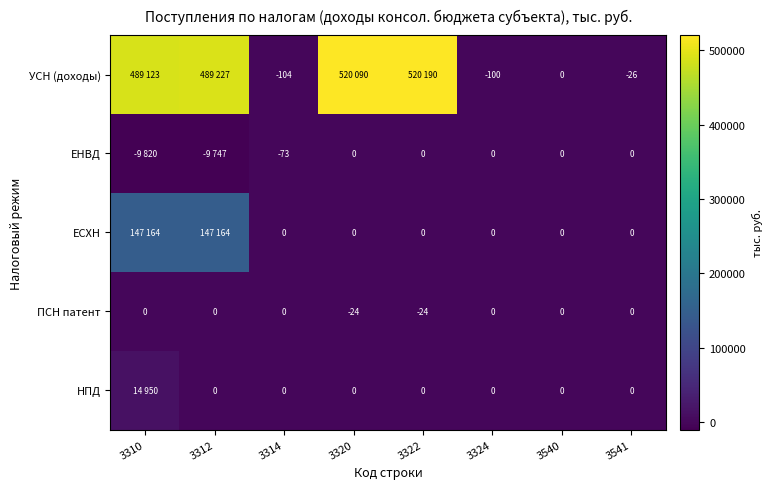

What is the spread (max minus min) of values at 3324?

100